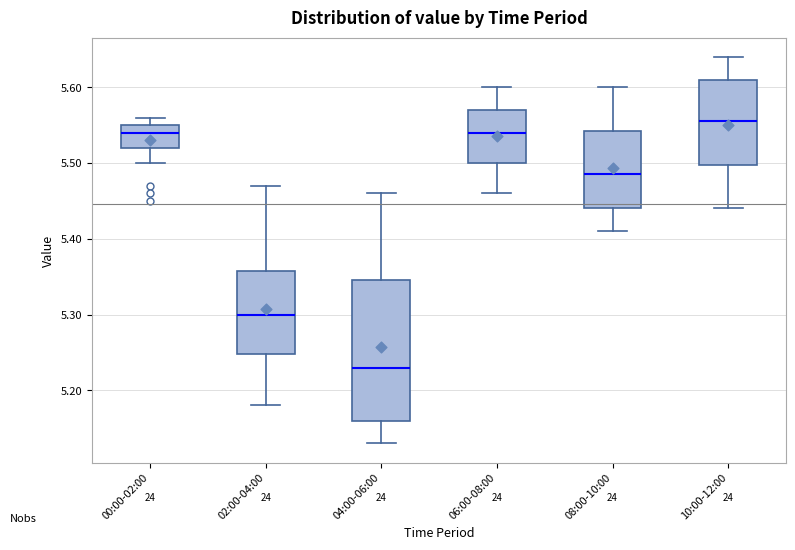

Comparing the boxes themselves (not the whiskers), which one is the tallest?

04:00-06:00